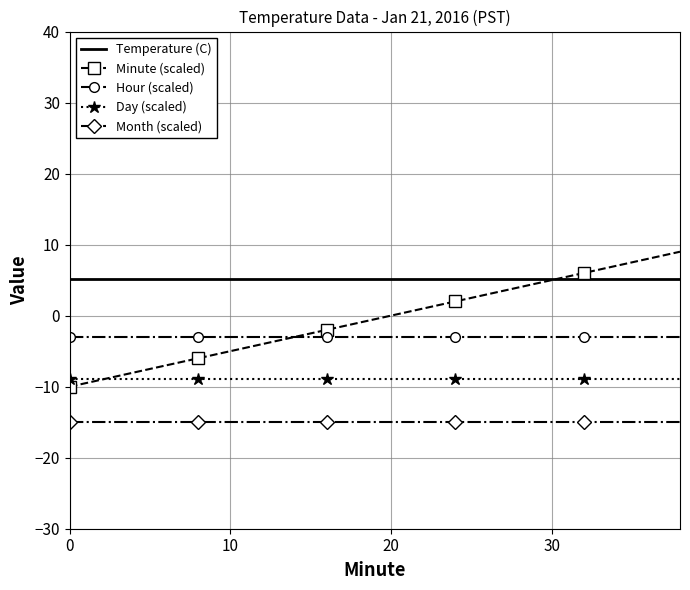

List the series in order of their peak value, highest first.

Minute (scaled), Temperature (C), Hour (scaled), Day (scaled), Month (scaled)